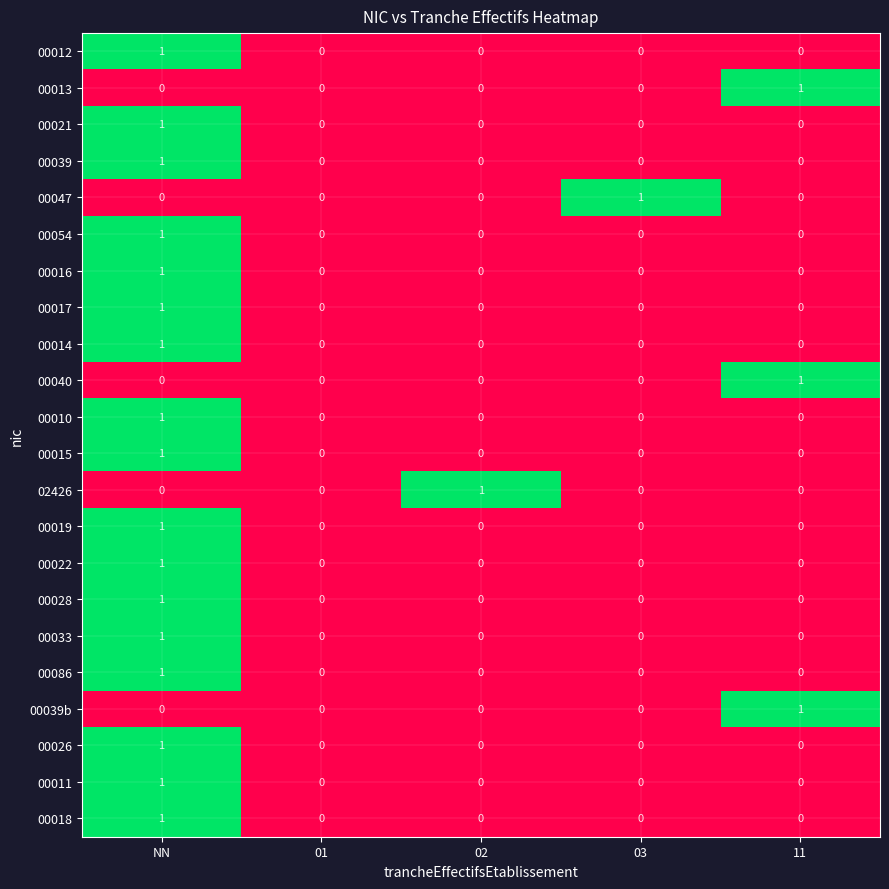

Is it true that 00039b equals 1 at 02?

False